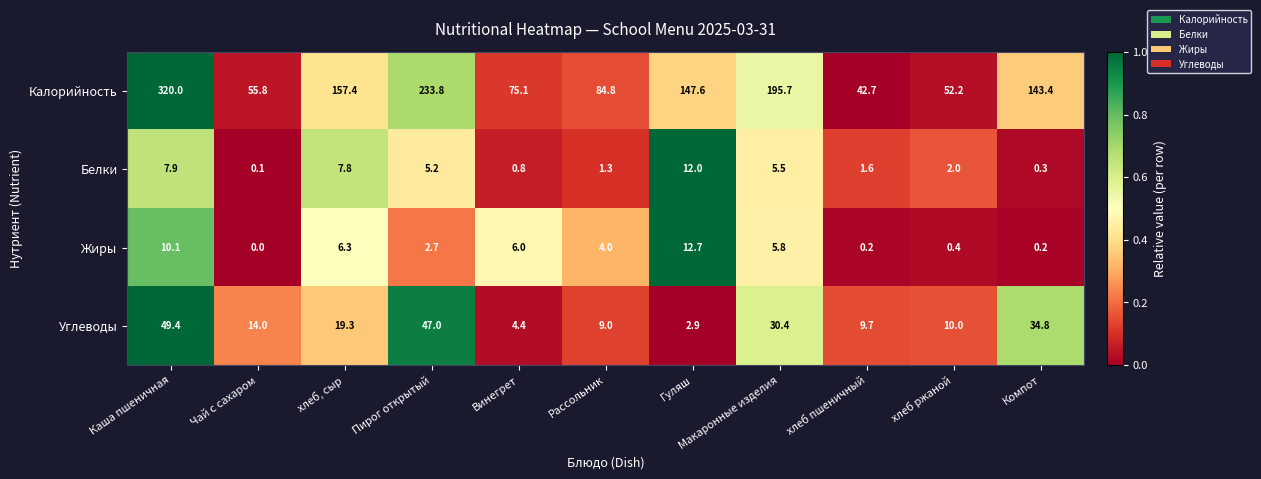

The value of Калорийность at хлеб, сыр is 157.4. True or false?

True